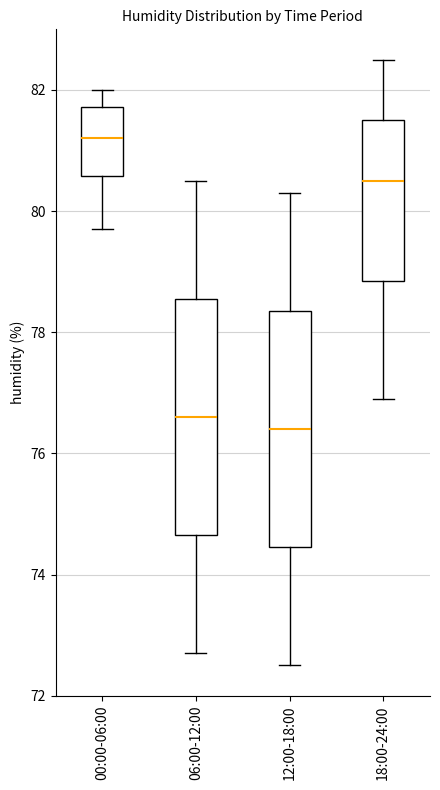

Where is the upper edge of the box for 12:00-18:00 on the y-axis? The values are not printed on the chart, so give them approximately, as read against the axis.

78.4